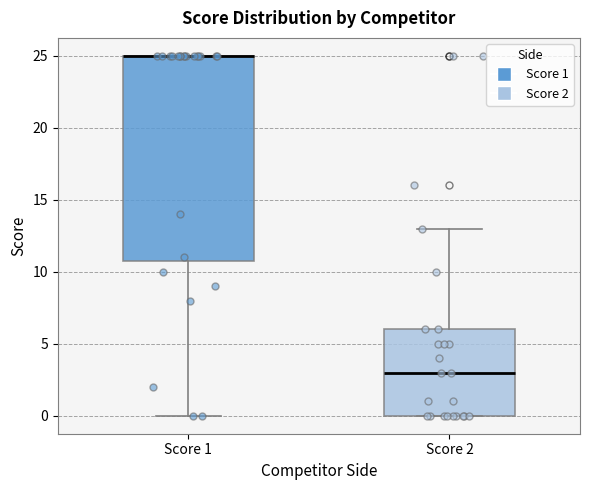

Reading left to right, transcribe this box plot: for each box, give where its median line is, the range the box spans, and where its two whiskers end, as read against the y-axis. The values are not printed on the chart, so give them approximately, as read against the axis.

Score 1: median 25 (drawn on the box's upper edge), box 11 to 25, whiskers 0 to 25
Score 2: median 3, box 0 to 6, whiskers 0 to 13